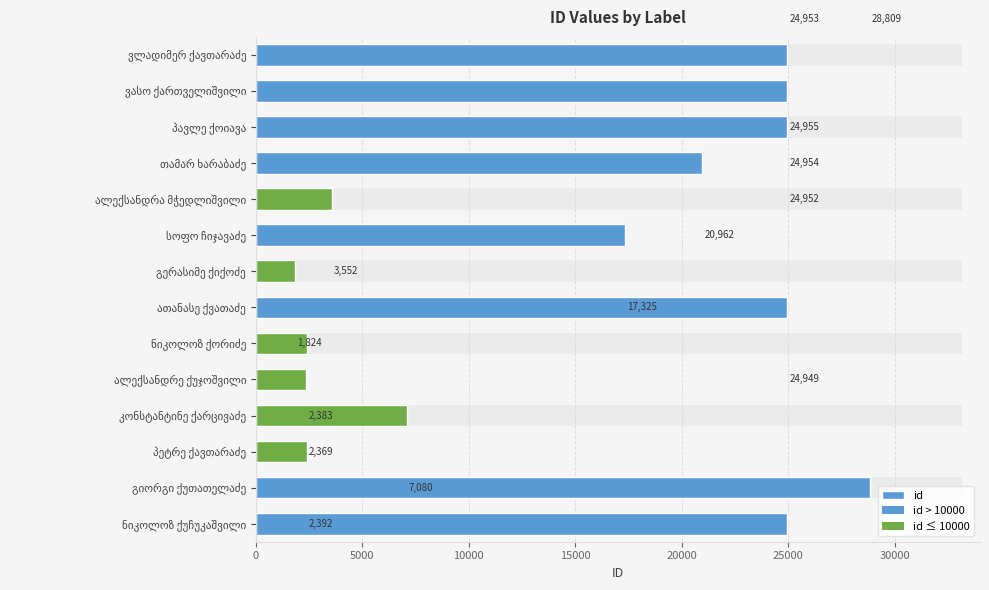

What is the greatest value displayed?

28809